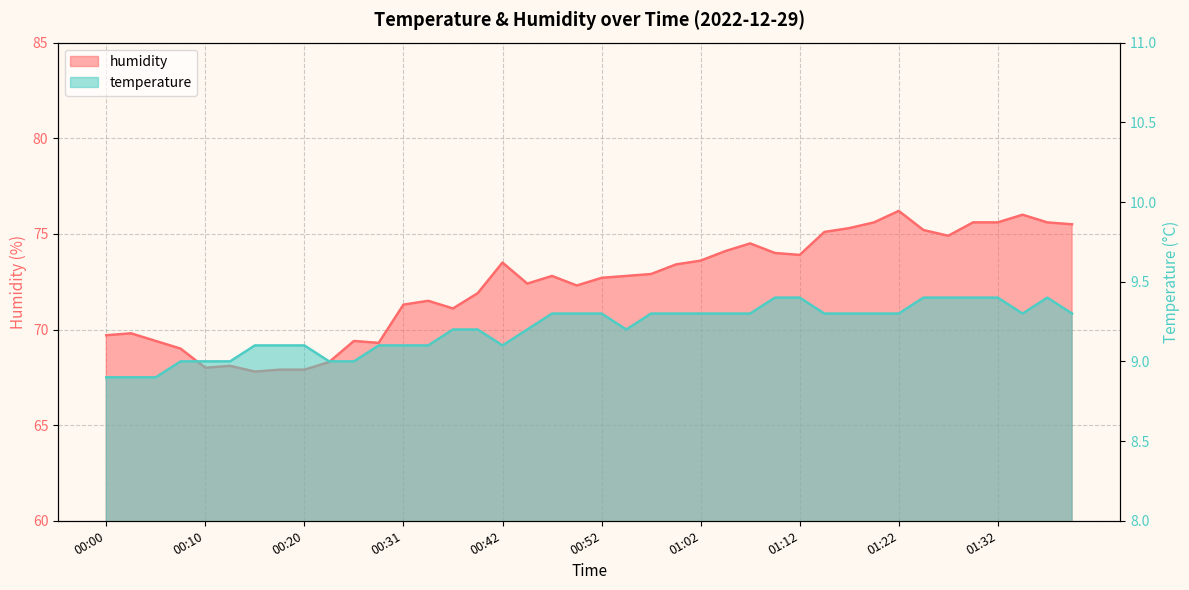

True or false: temperature and humidity intersect in this chart.

False